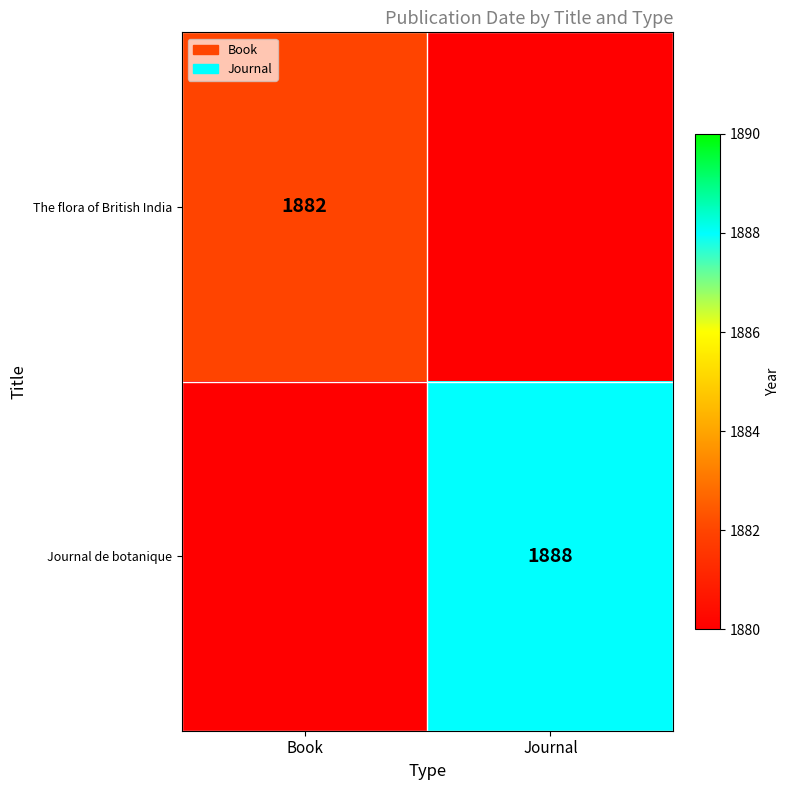

Is the value of The flora of British India at Book greater than the value of Journal de botanique at Journal?

No